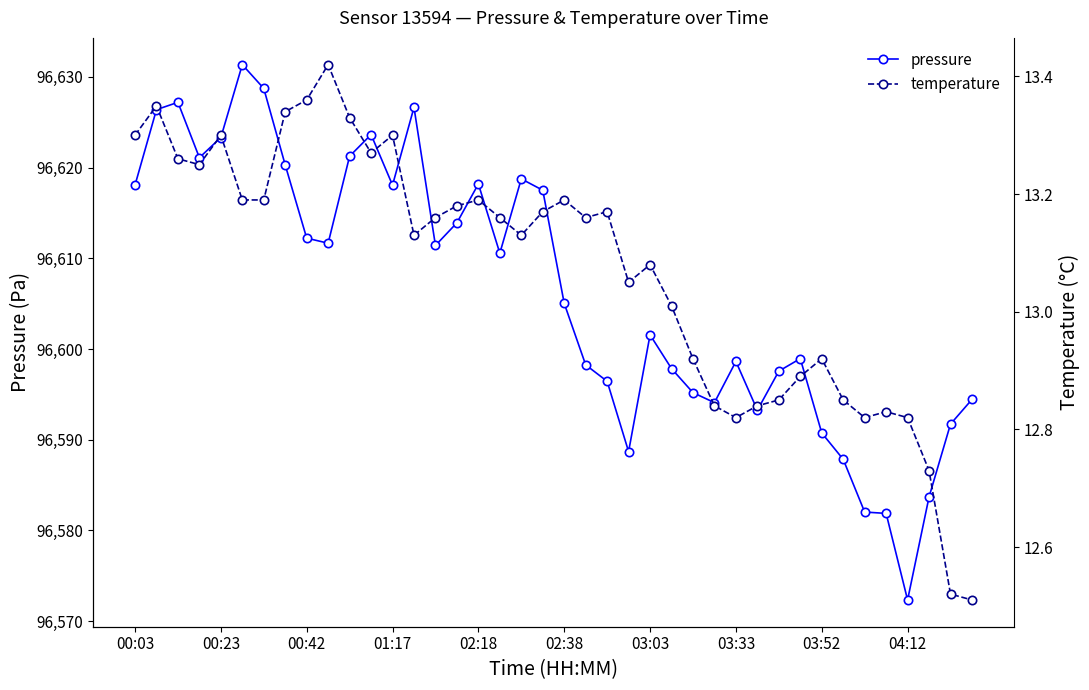

True or false: pressure and temperature intersect in this chart.

False